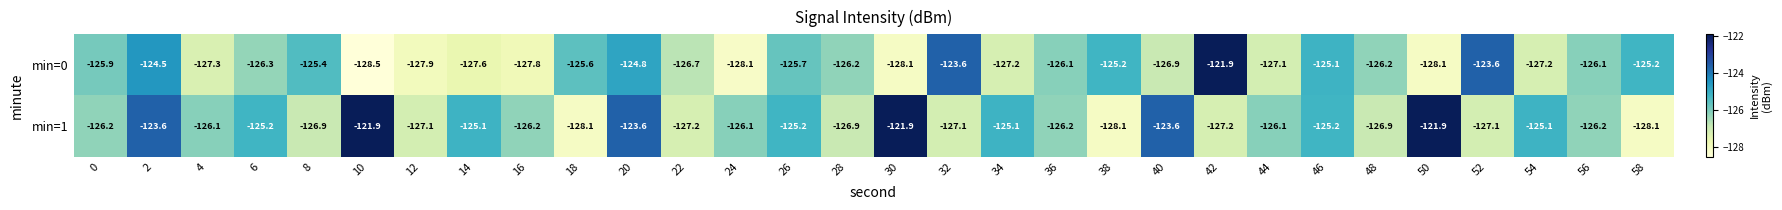

Where is min=0 nearest to the value -125?

46